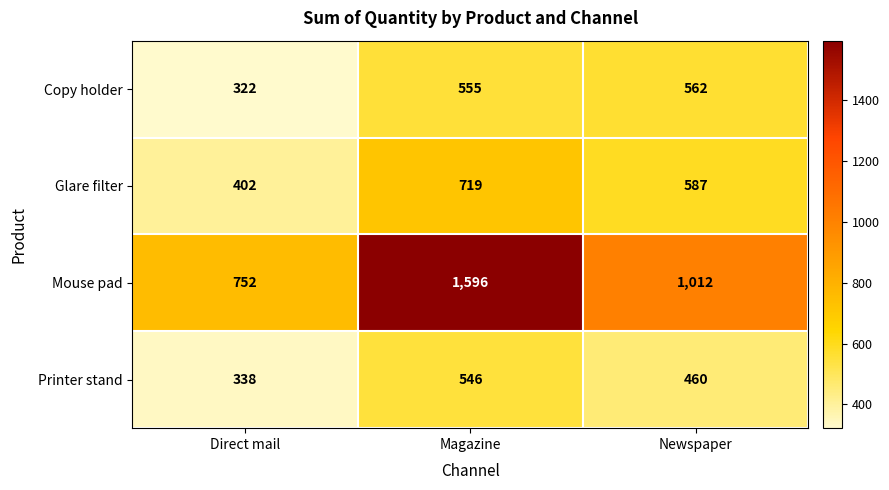

What is the minimum value shown in the chart?

322